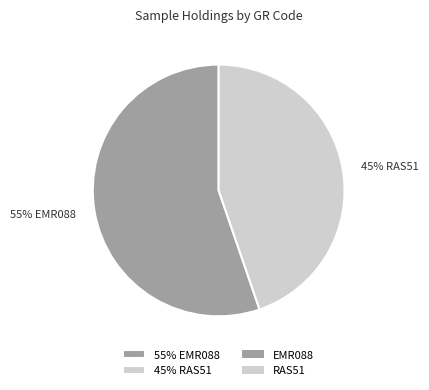

Rank the categories by value from highest to lowest.

55% EMR088, 45% RAS51